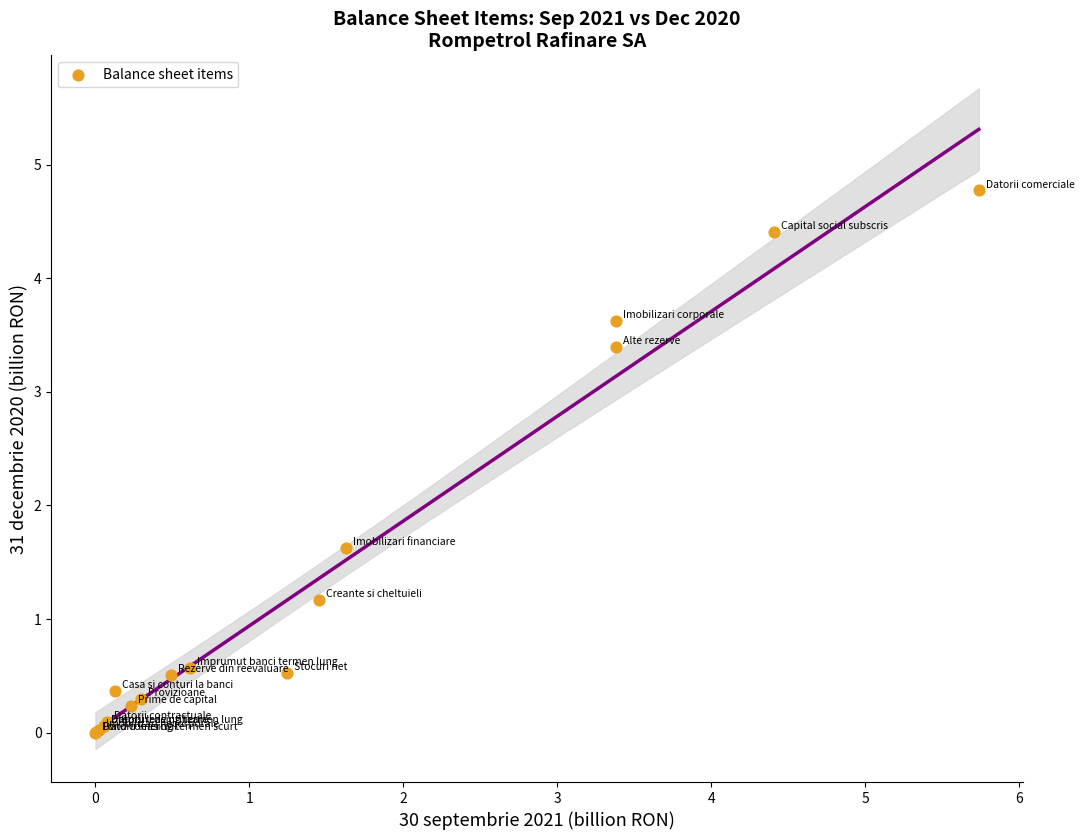

What Y value in the scatter plot is closest to 2?

1.6